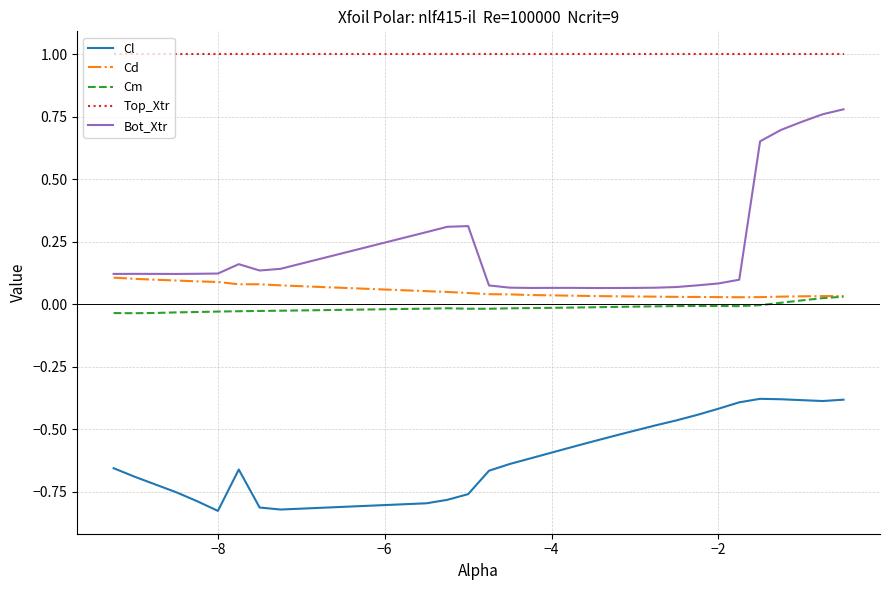

True or false: Top_Xtr and Cd cross at least once.

False